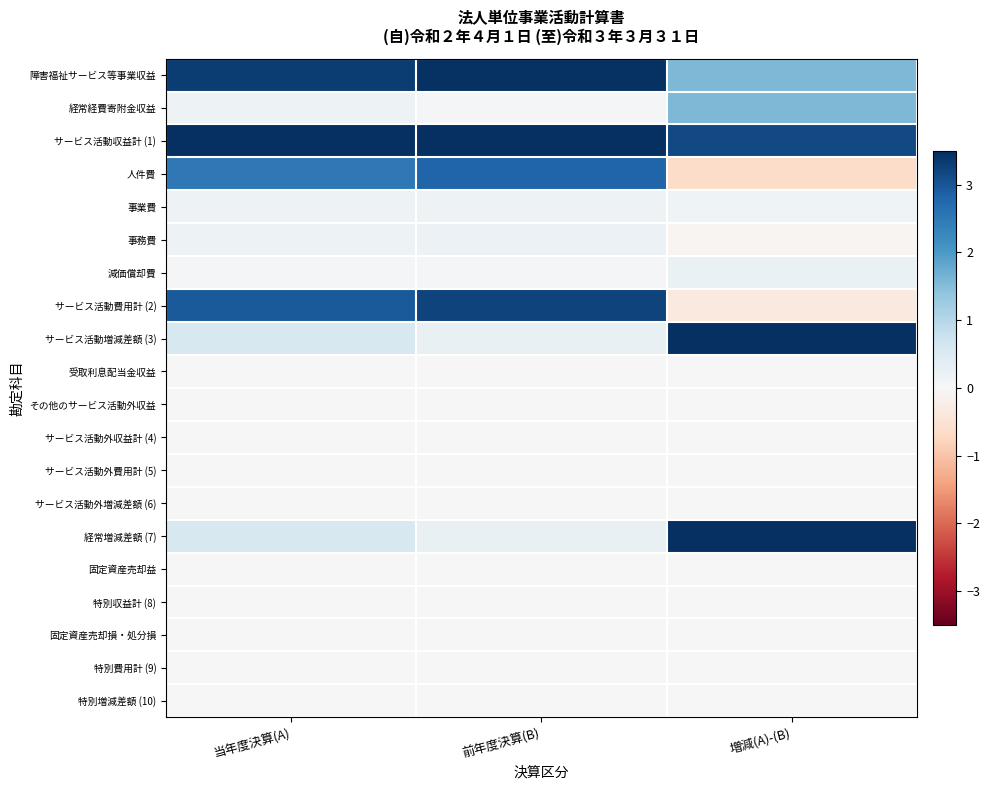

What is the difference between the highest and lowest values at 当年度決算(A)?

3.5